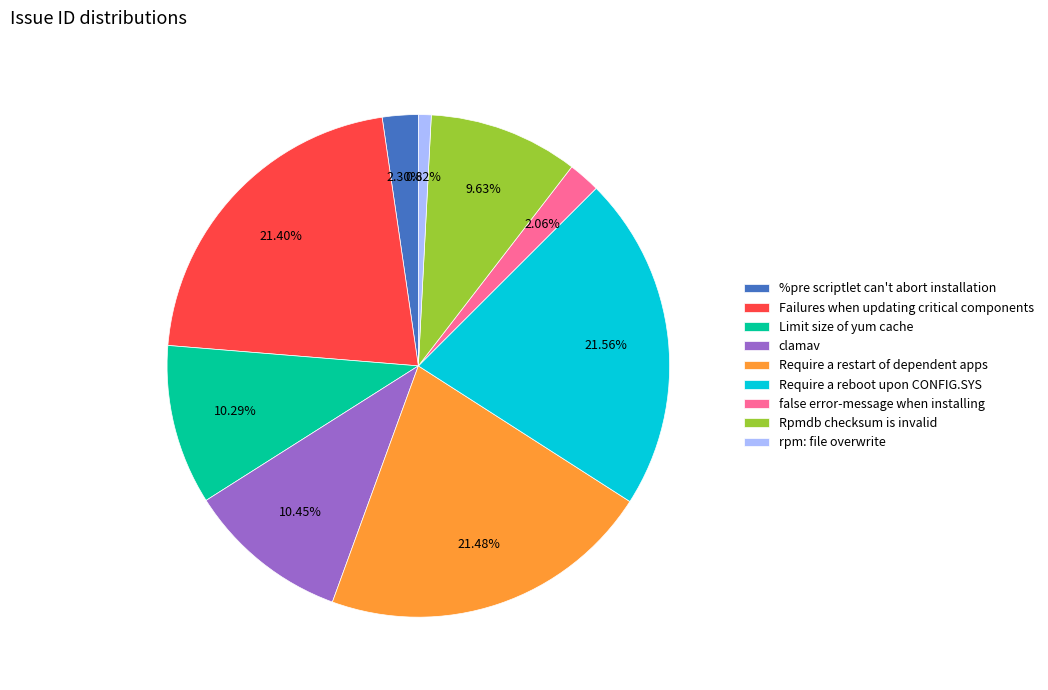

Combined, what portion of the pie is Limit size of yum cache and rpm: file overwrite?

11.1%